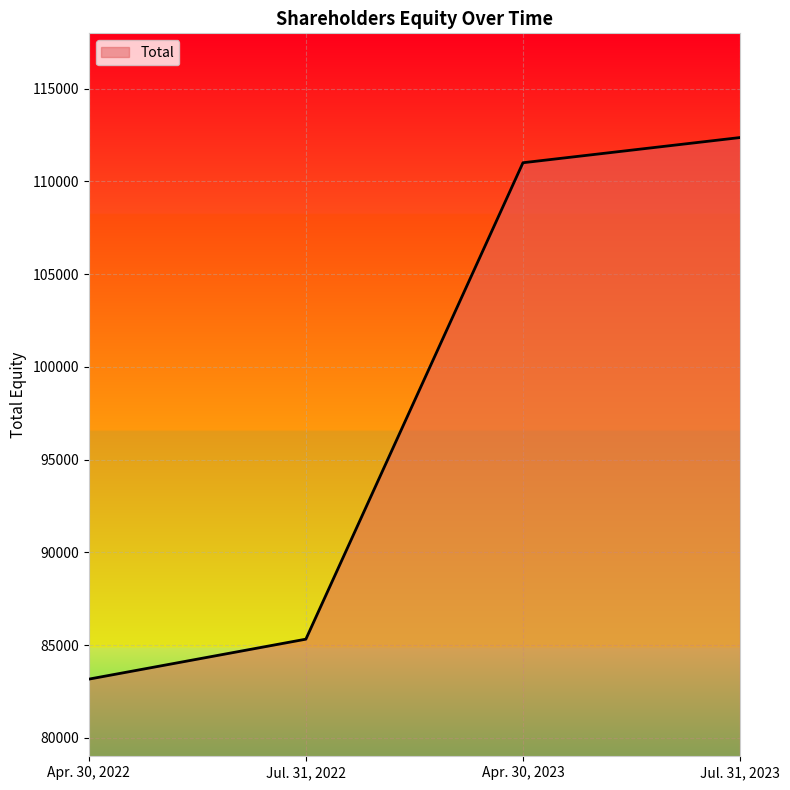

What is the sum of all values?

391837